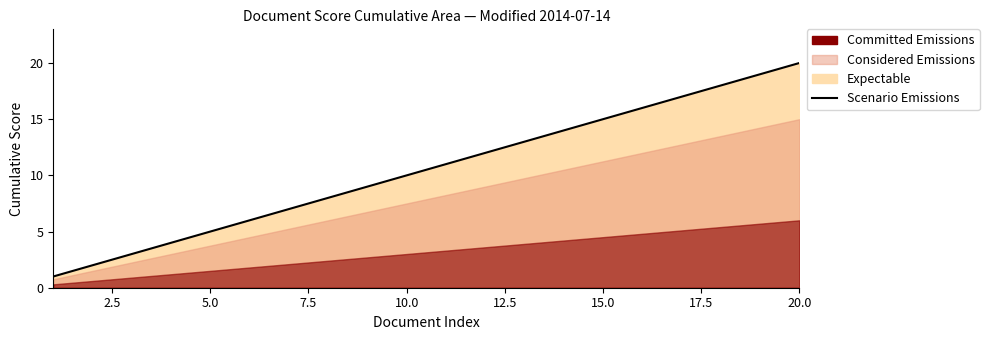

What is the difference between the second highest and second lowest values?

17